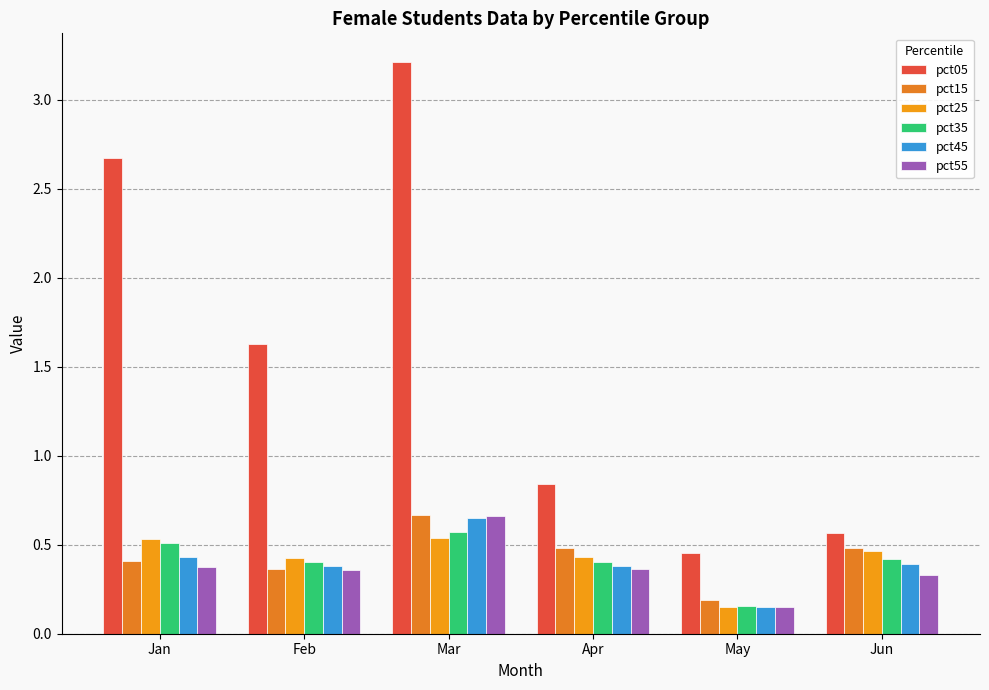

Which series has the widest spread of values?

pct05